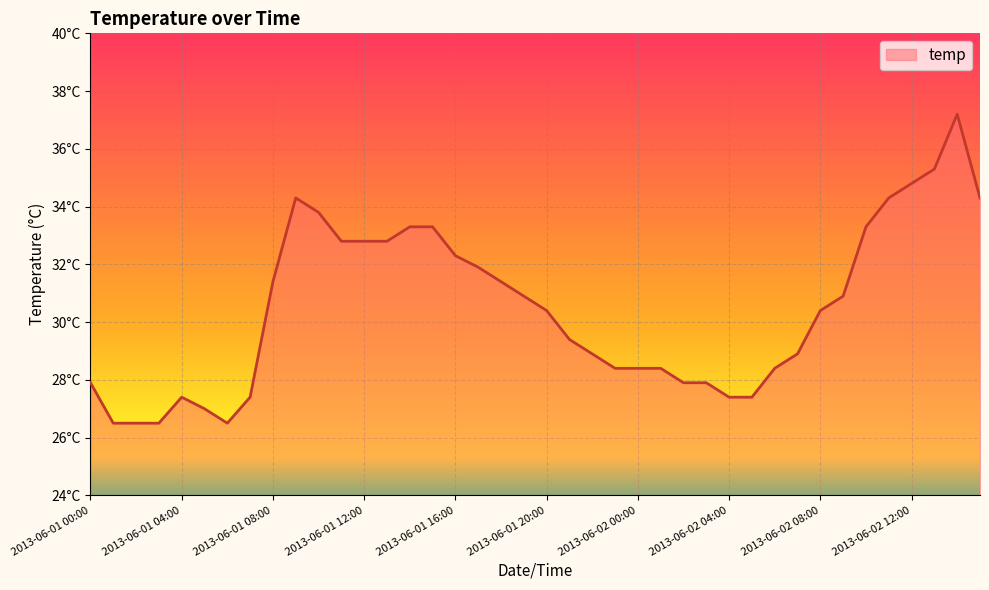

Reading right to left, transcribe all the data shown in this chart.

34.3	37.2	35.3	34.8	34.3	33.3	30.9	30.4	28.9	28.4	27.4	27.4	27.9	27.9	28.4	28.4	28.4	28.9	29.4	30.4	30.9	31.4	31.9	32.3	33.3	33.3	32.8	32.8	32.8	33.8	34.3	31.4	27.4	26.5	27.0	27.4	26.5	26.5	26.5	27.9